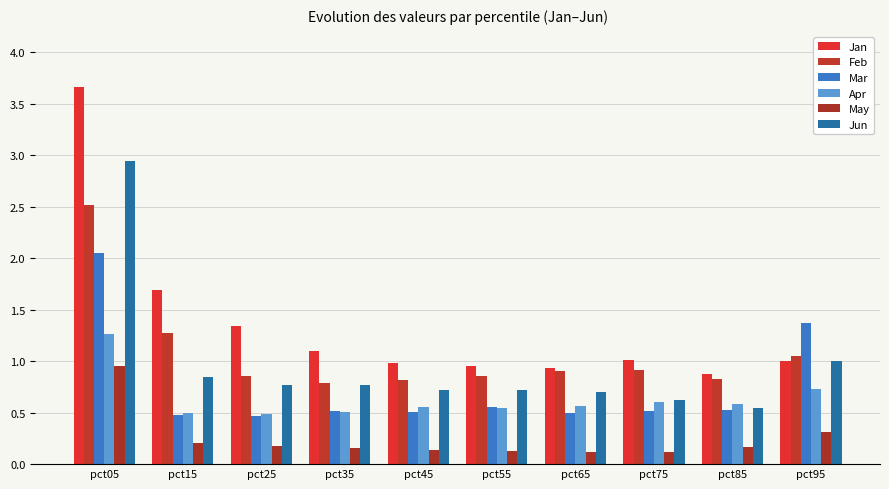

Reading right to left, extract all data points from this chart.

Jan: pct95=1.0	pct85=0.9	pct75=1.0	pct65=0.9	pct55=1.0	pct45=1.0	pct35=1.1	pct25=1.3	pct15=1.7	pct05=3.7
Feb: pct95=1.1	pct85=0.8	pct75=0.9	pct65=0.9	pct55=0.9	pct45=0.8	pct35=0.8	pct25=0.9	pct15=1.3	pct05=2.5
Mar: pct95=1.4	pct85=0.5	pct75=0.5	pct65=0.5	pct55=0.6	pct45=0.5	pct35=0.5	pct25=0.5	pct15=0.5	pct05=2.1
Apr: pct95=0.7	pct85=0.6	pct75=0.6	pct65=0.6	pct55=0.5	pct45=0.6	pct35=0.5	pct25=0.5	pct15=0.5	pct05=1.3
May: pct95=0.3	pct85=0.2	pct75=0.1	pct65=0.1	pct55=0.1	pct45=0.1	pct35=0.2	pct25=0.2	pct15=0.2	pct05=1.0
Jun: pct95=1.0	pct85=0.5	pct75=0.6	pct65=0.7	pct55=0.7	pct45=0.7	pct35=0.8	pct25=0.8	pct15=0.8	pct05=2.9